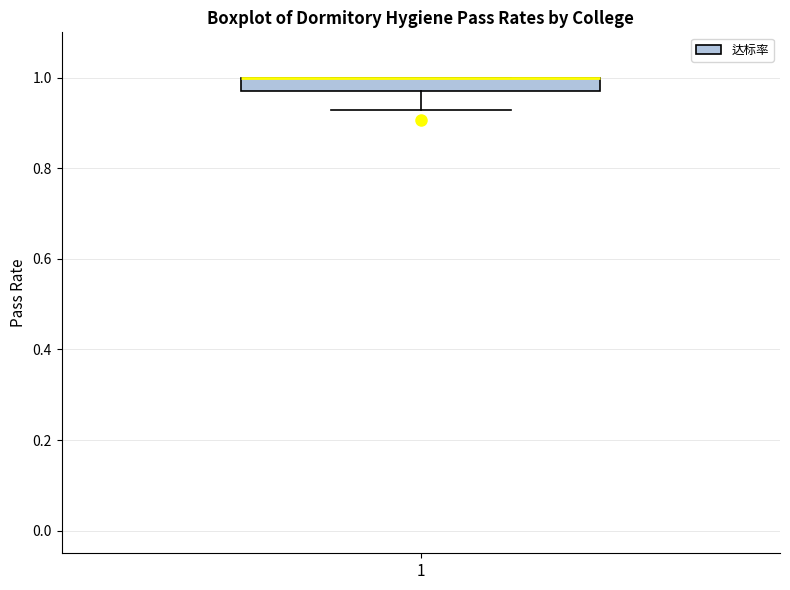

Where is the lower edge of the box at x = 1 on the y-axis? The values are not printed on the chart, so give them approximately, as read against the axis.

0.98